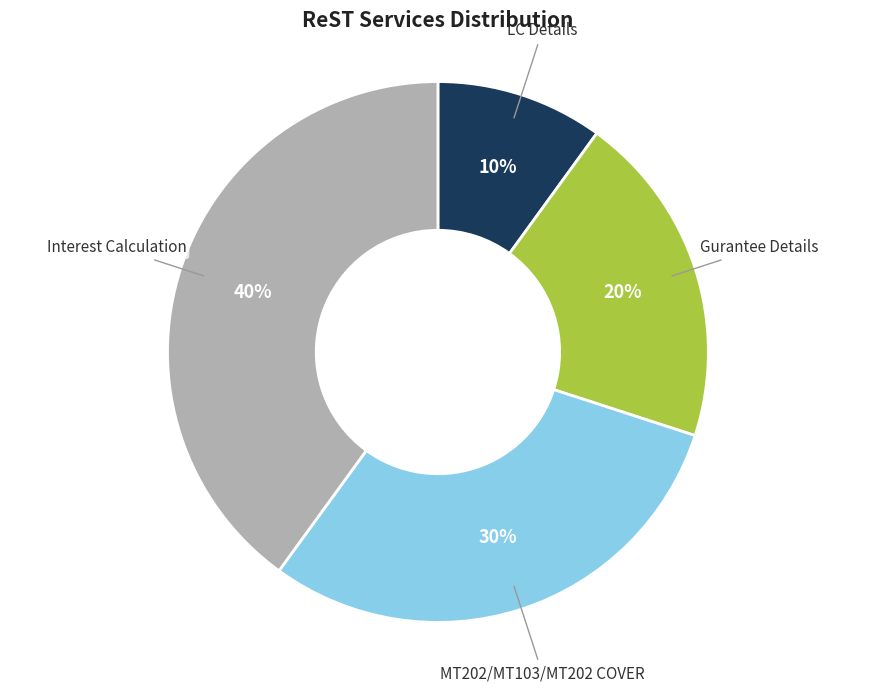

To the nearest percent, what is the average slice percentage?

25%